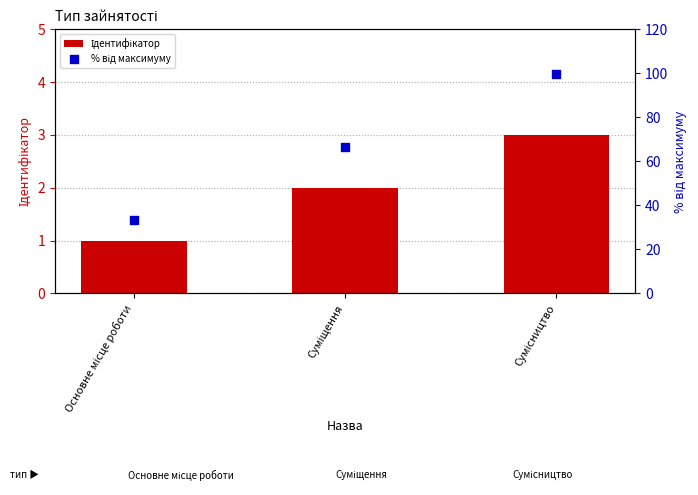

Which series has the largest Y range (max minus min)?

% від максимуму